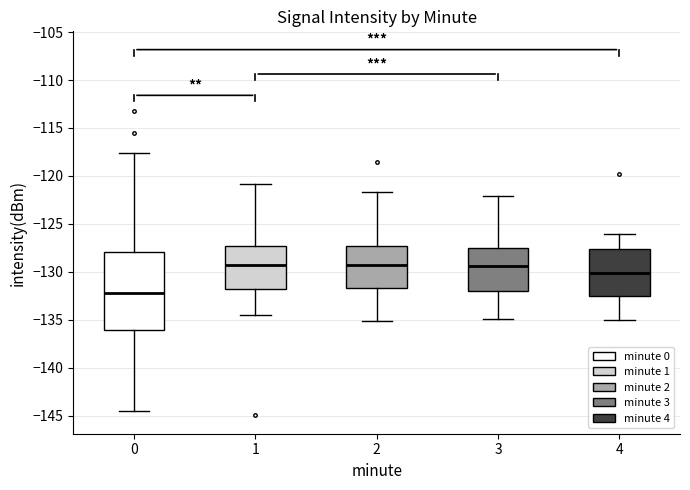

Comparing the boxes themselves (not the whiskers), which one is the tallest?

0